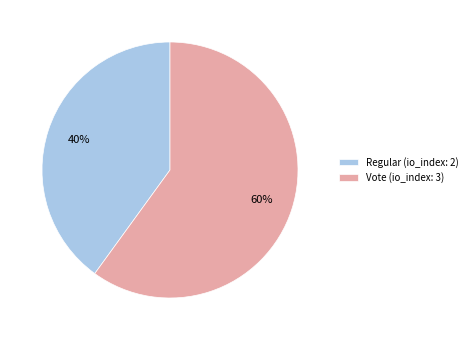

Is Regular the majority of the pie?

No